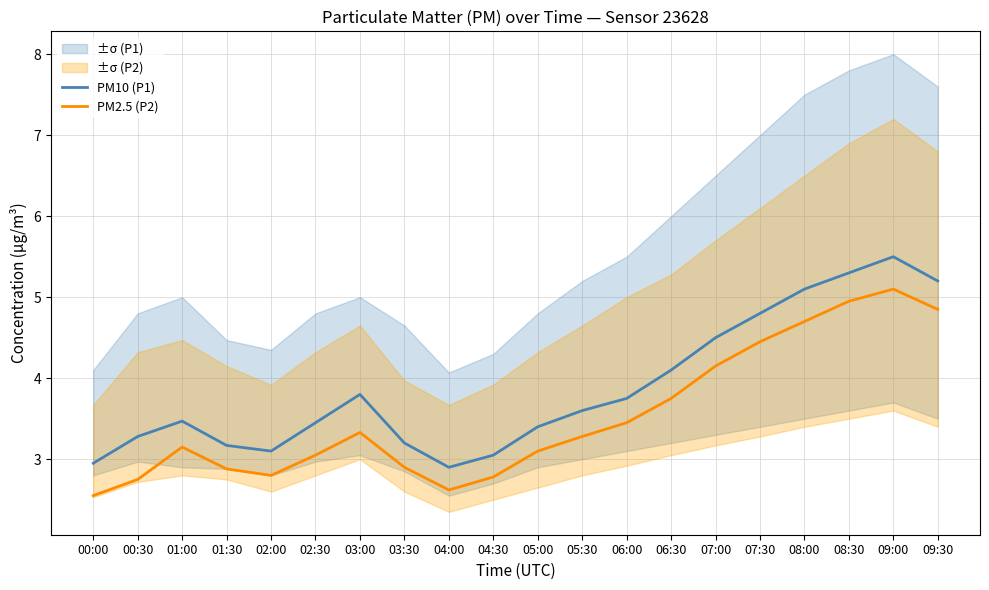

What is the difference between the PM2.5 (P2) values at 03:30 and 05:00?

0.2